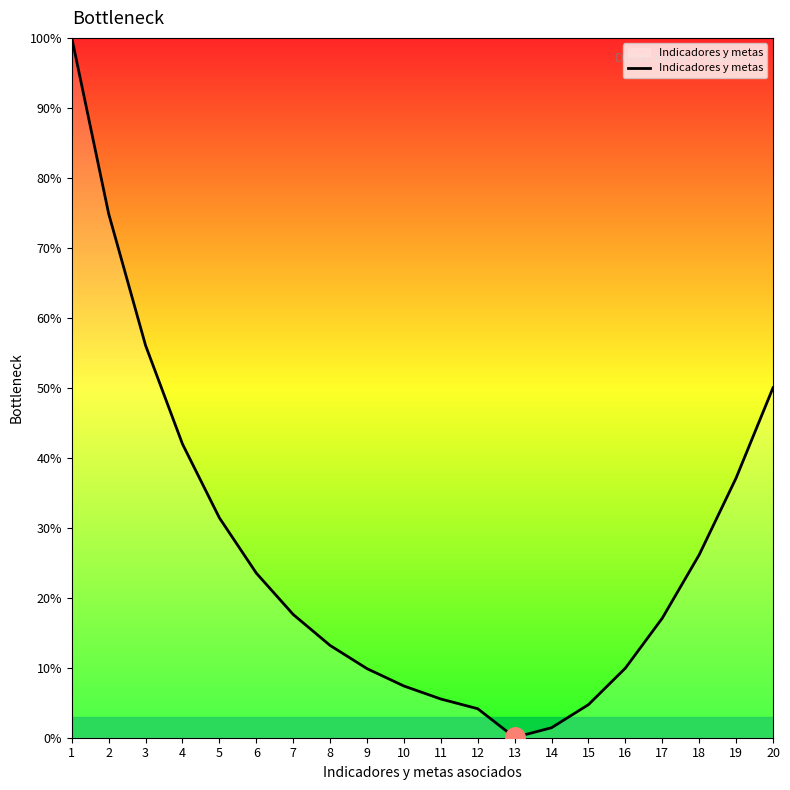

What is the change in value from 5 to 15?

-26.7